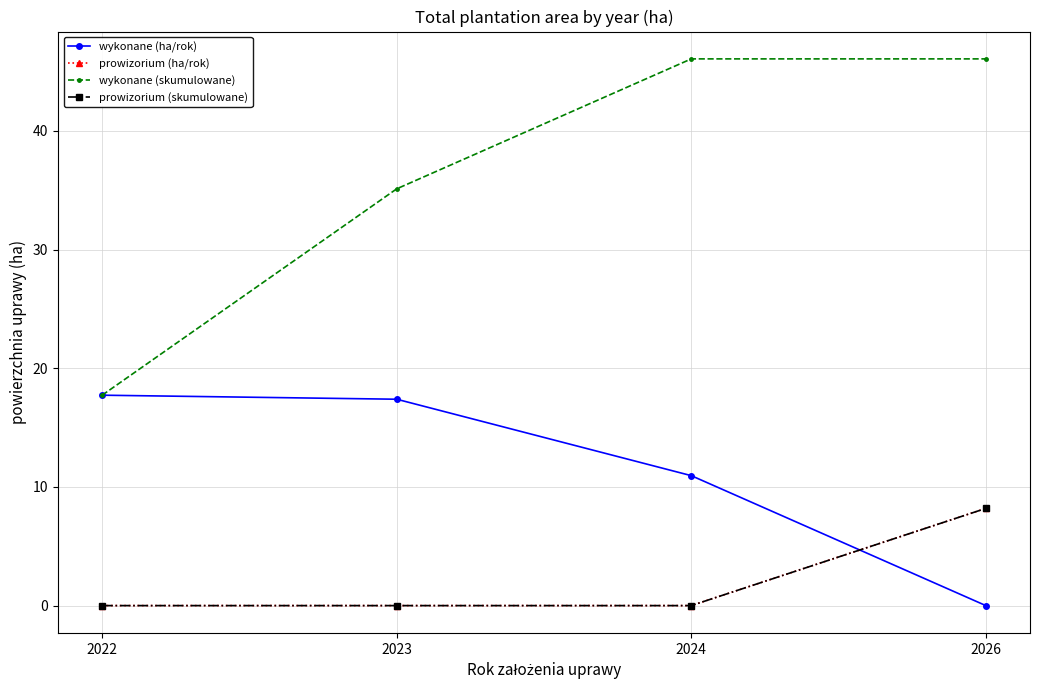

Is this an area chart (filled region under the line)?

No